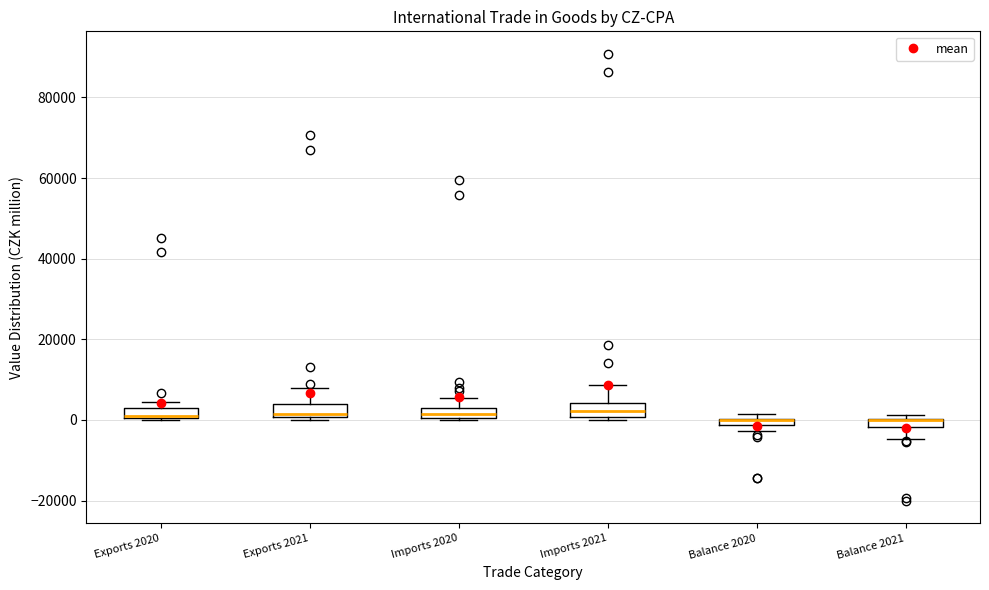

Where is the lower edge of the box for Balance 2020 on the y-axis? The values are not printed on the chart, so give them approximately, as read against the axis.

-2000